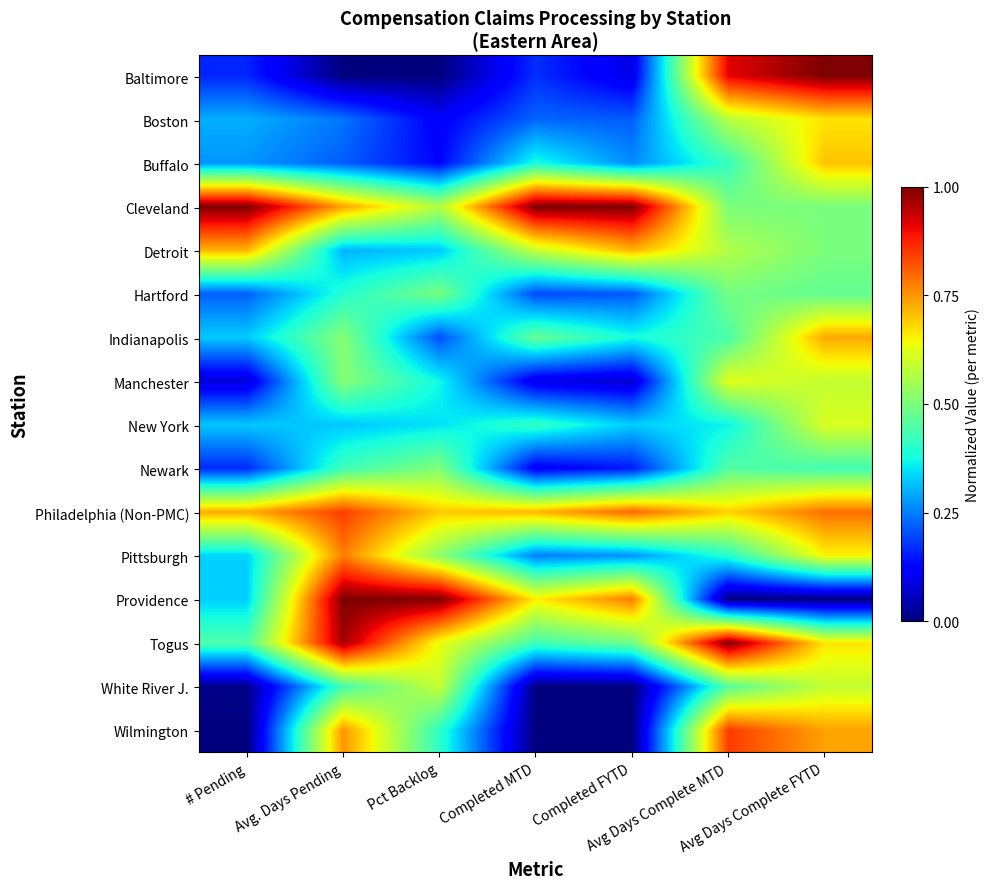

What is the maximum value shown in the chart?

1.0